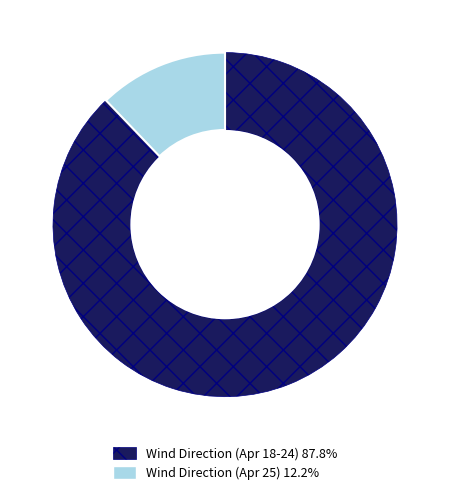

Does any single category account for the majority?

Yes